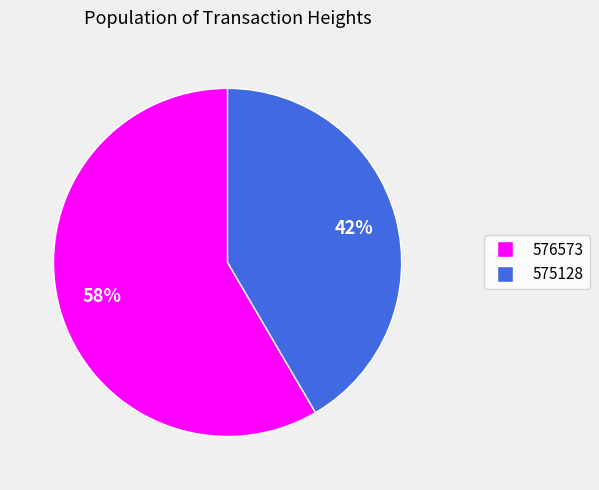

Which category has the smallest portion of the pie?

575128